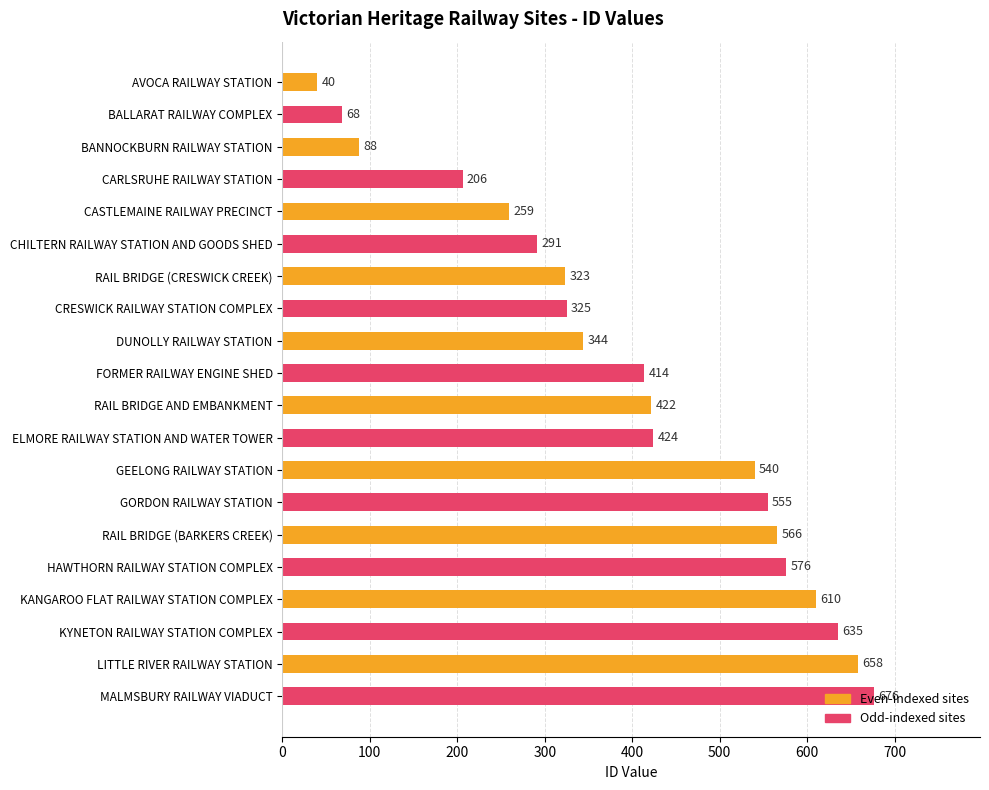

Between KYNETON RAILWAY STATION COMPLEX and CRESWICK RAILWAY STATION COMPLEX, which is larger?

KYNETON RAILWAY STATION COMPLEX